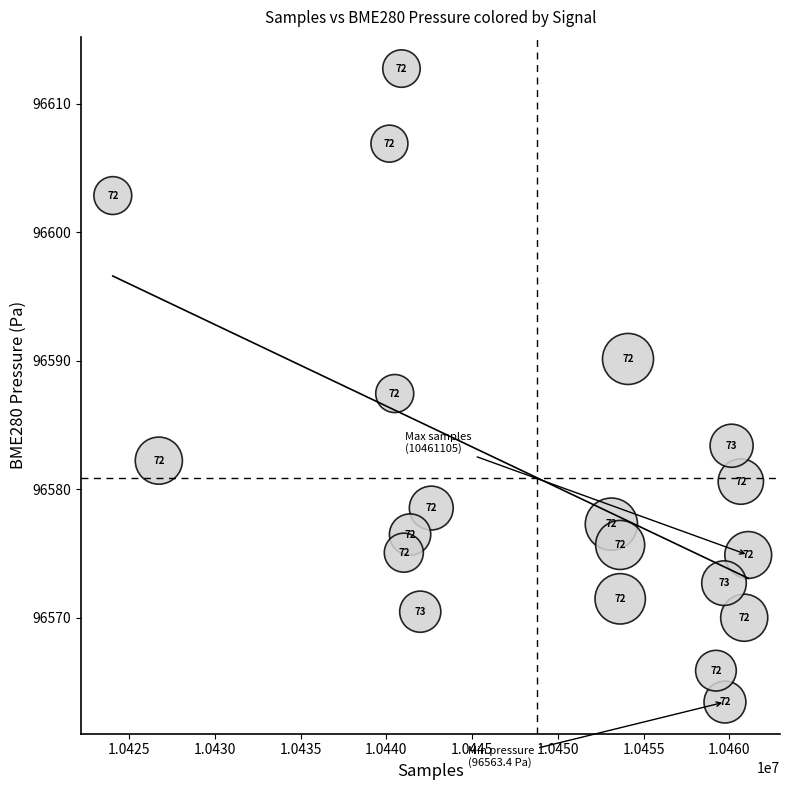

What Y value in the scatter plot is closest to 96588?

96587.4